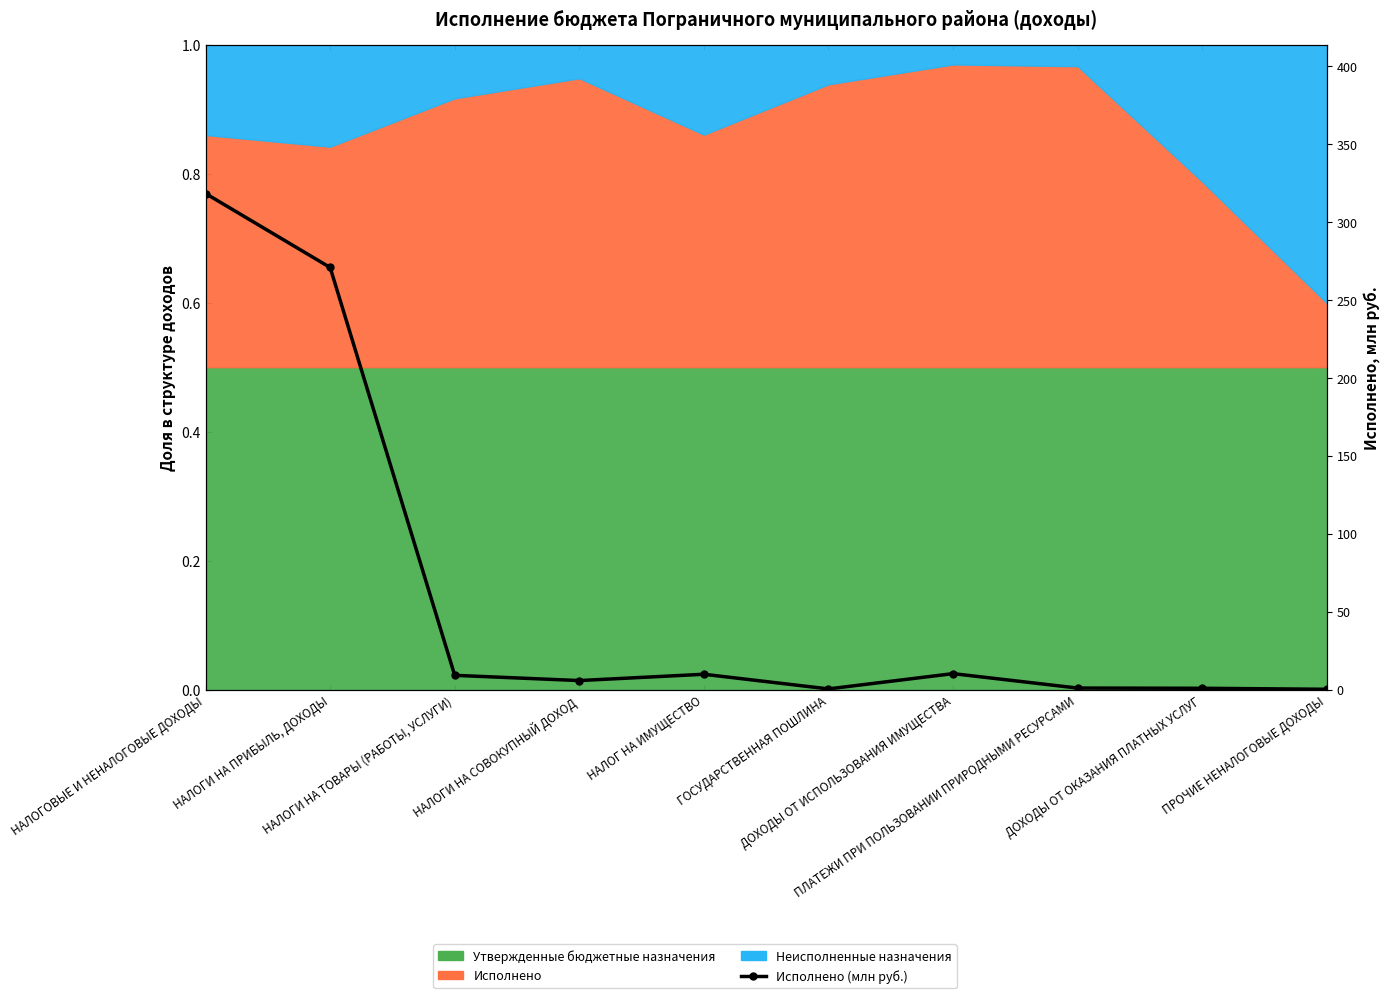

Where is the first local maximum?

НАЛОГ НА ИМУЩЕСТВО